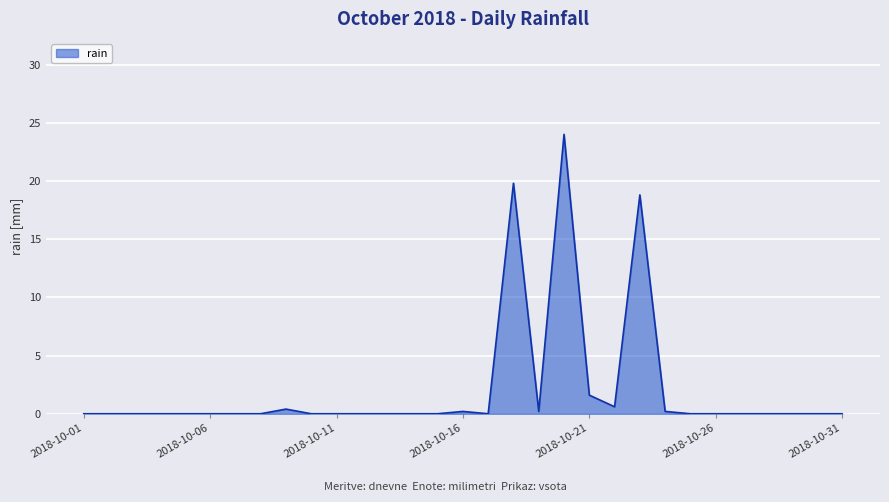

What is the difference between the maximum and minimum values?

24.0